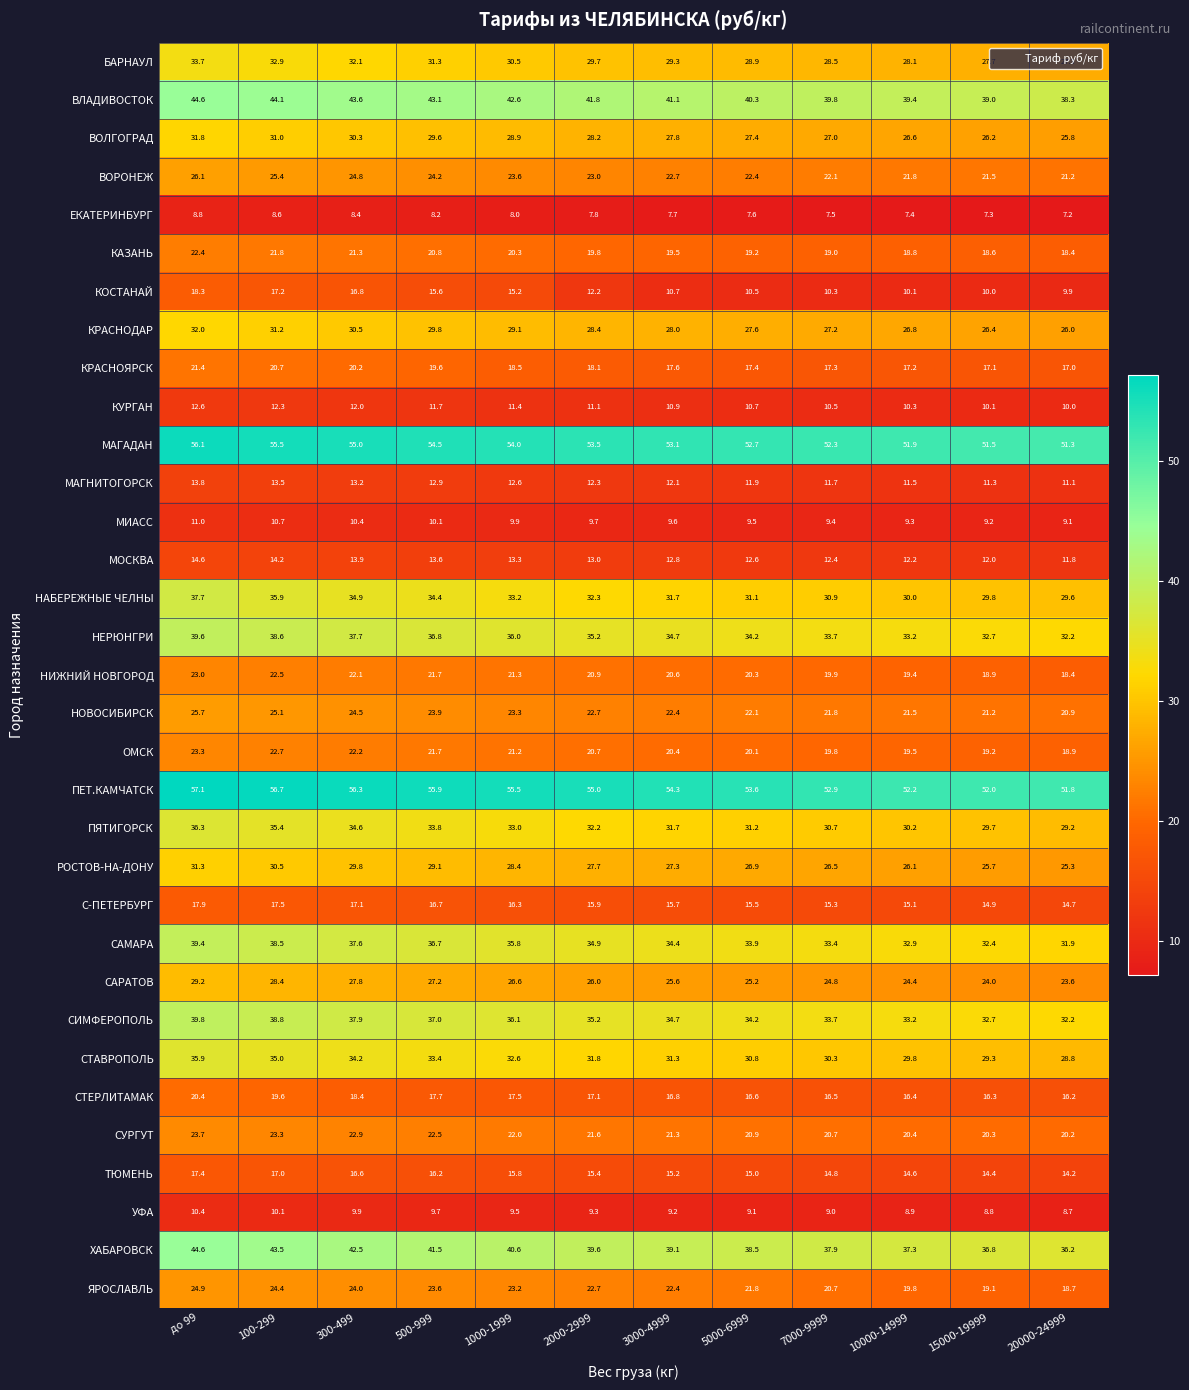

Rank the categories by МОСКВА value from highest to lowest.

до 99, 100-299, 300-499, 500-999, 1000-1999, 2000-2999, 3000-4999, 5000-6999, 7000-9999, 10000-14999, 15000-19999, 20000-24999